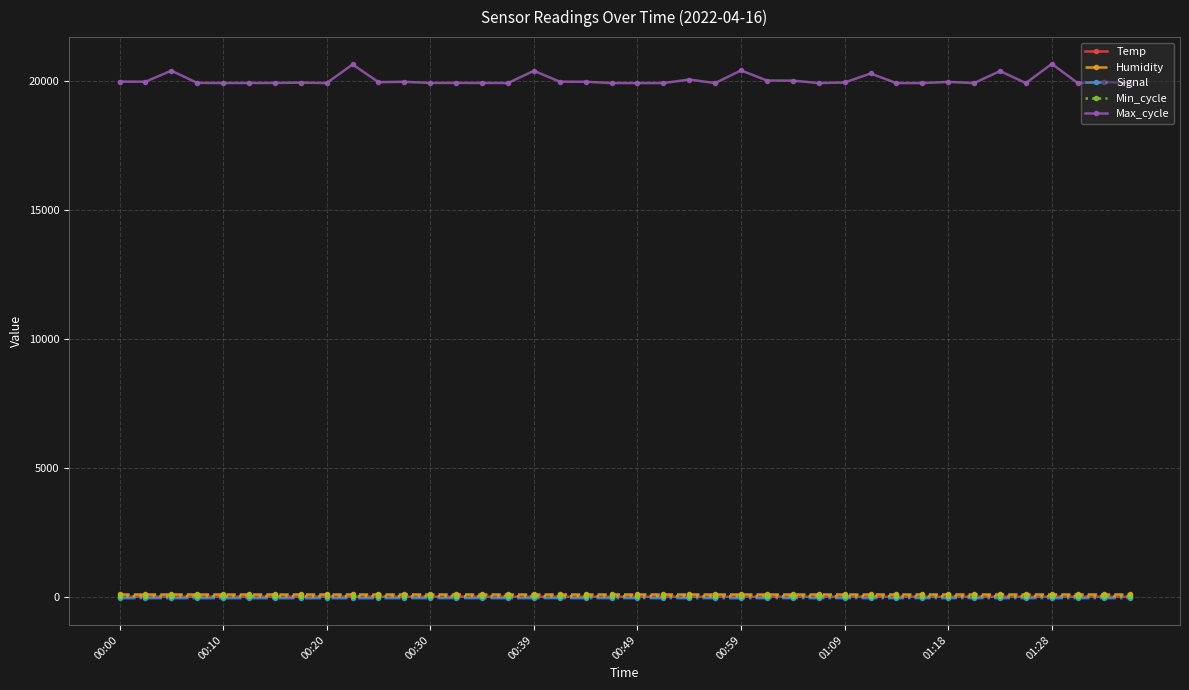

Which series has the largest total across all categories?

Max_cycle